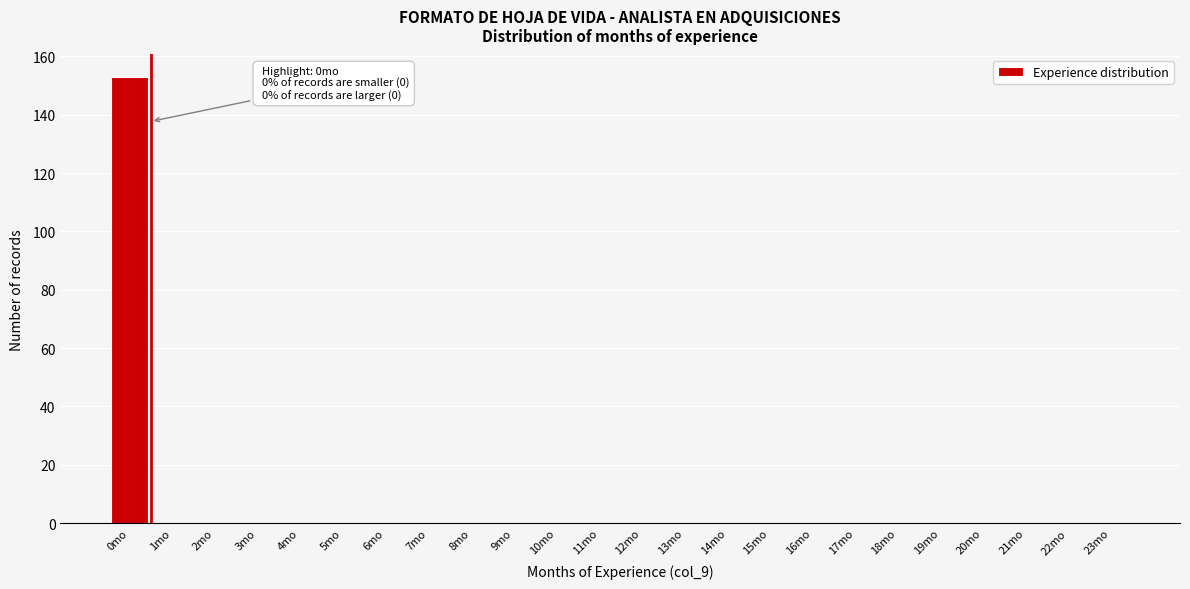

Reading left to right, extract all data points from this chart.

0mo=153	1mo=0	2mo=0	3mo=0	4mo=0	5mo=0	6mo=0	7mo=0	8mo=0	9mo=0	10mo=0	11mo=0	12mo=0	13mo=0	14mo=0	15mo=0	16mo=0	17mo=0	18mo=0	19mo=0	20mo=0	21mo=0	22mo=0	23mo=0